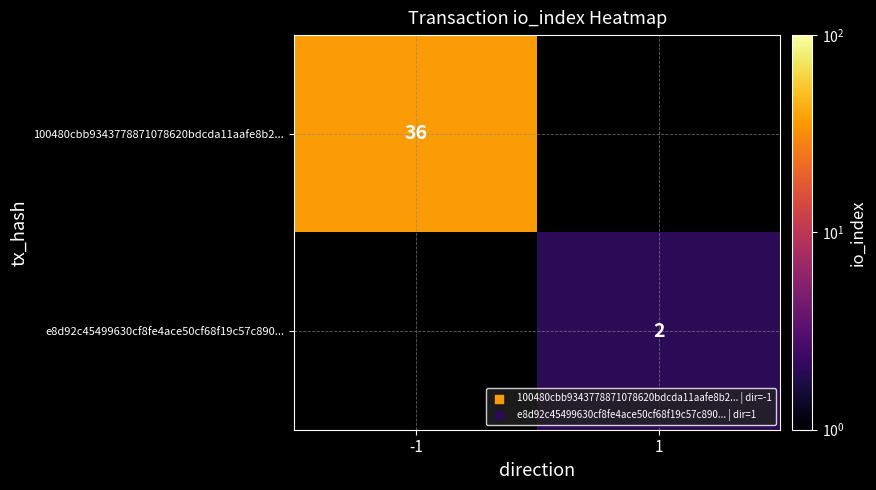

Is the value of 100480cbb9343778871078620bdcda11aafe8b2... at -1 greater than the value of e8d92c45499630cf8fe4ace50cf68f19c57c890... at 1?

Yes